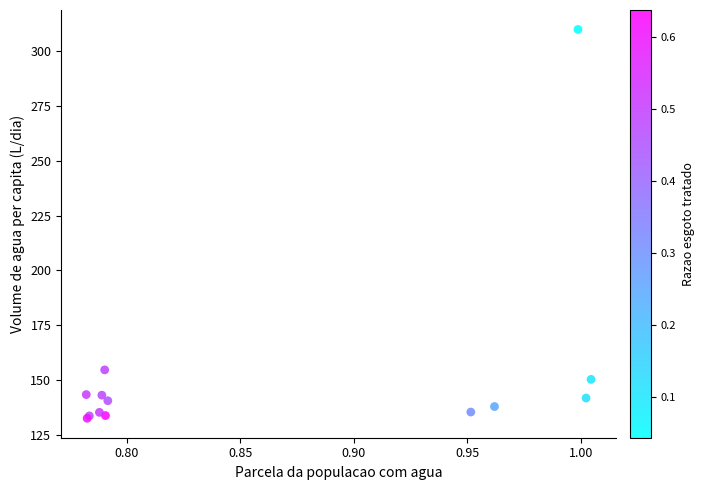

What Y value in the scatter plot is closest to 221?

154.6